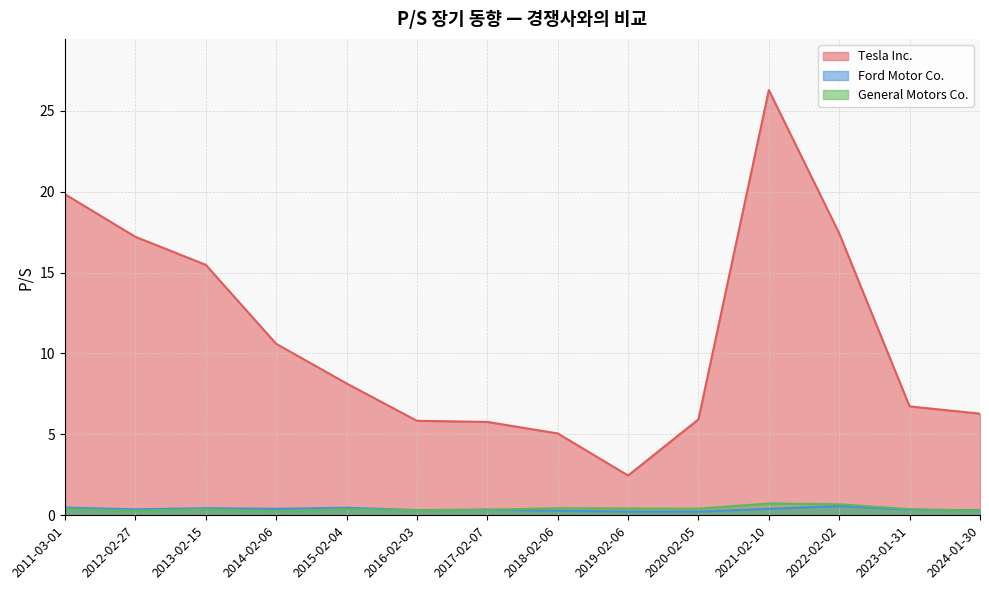

What is the label of the 9th point from the left?

2019-02-06